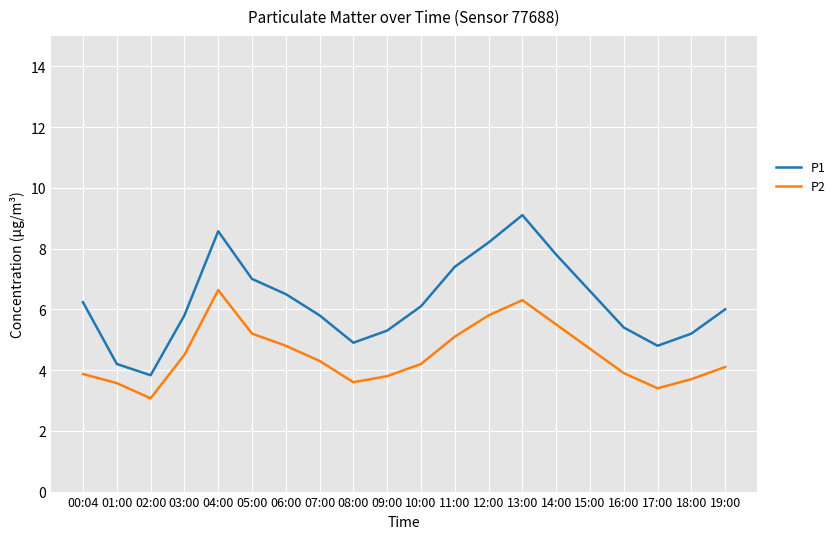

True or false: P2 has more than 0 points higher than both neighbors.

True